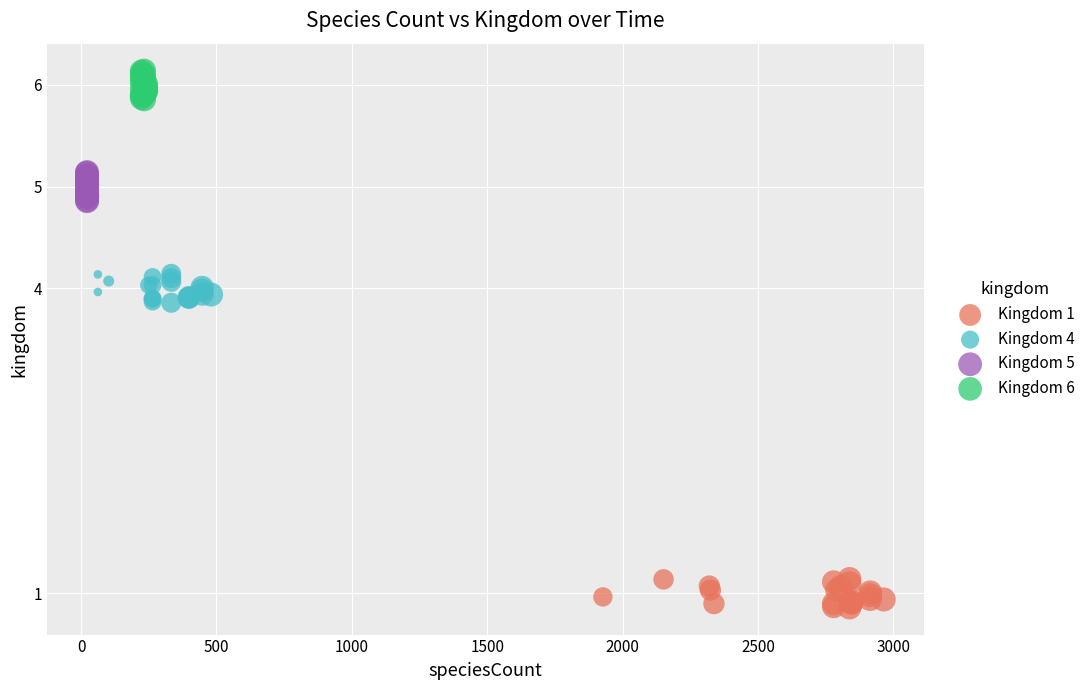

Which series contains the lowest Y value?

Kingdom 1